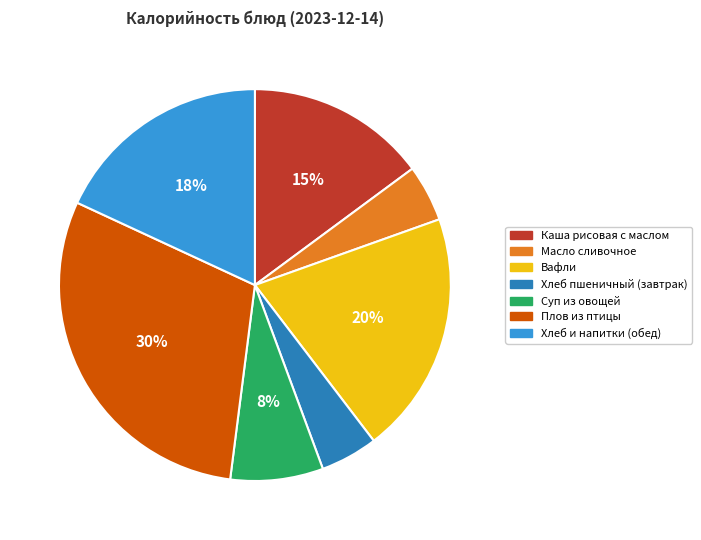

Is there any slice that represents more than half of the pie?

No